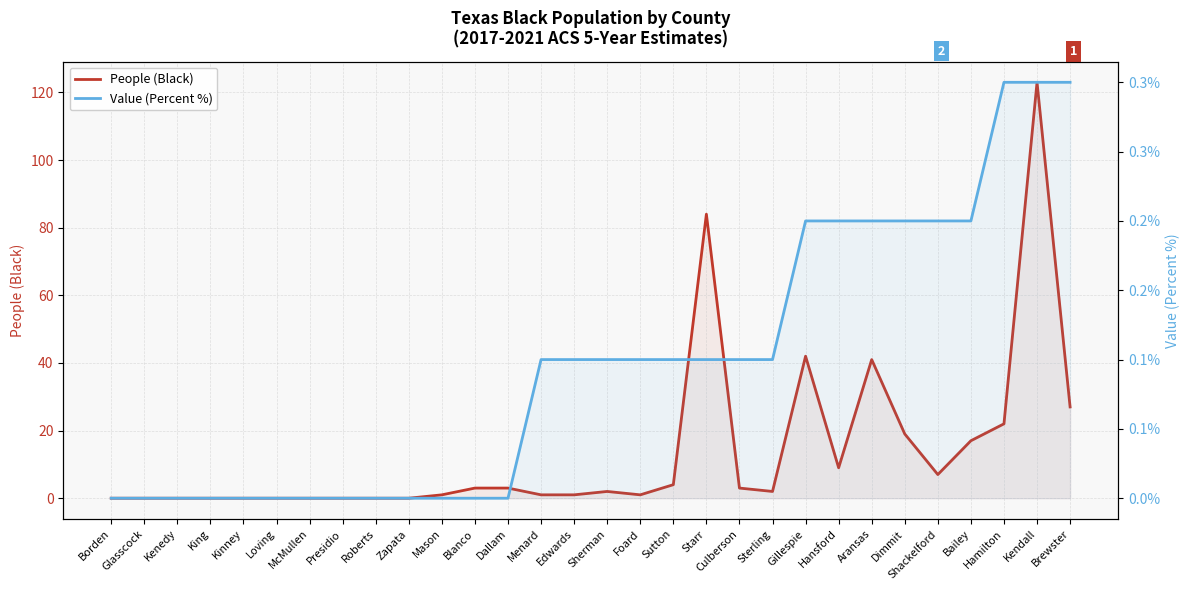

Reading left to right, list all the values displayed in this chart.

People (Black): 0.0	0.0	0.0	0.0	0.0	0.0	0.0	0.0	0.0	0.0	1.0	3.0	3.0	1.0	1.0	2.0	1.0	4.0	84.0	3.0	2.0	42.0	9.0	41.0	19.0	7.0	17.0	22.0	123.0	27.0
Value (Percent %): 0.0	0.0	0.0	0.0	0.0	0.0	0.0	0.0	0.0	0.0	0.0	0.0	0.0	0.1	0.1	0.1	0.1	0.1	0.1	0.1	0.1	0.2	0.2	0.2	0.2	0.2	0.2	0.3	0.3	0.3